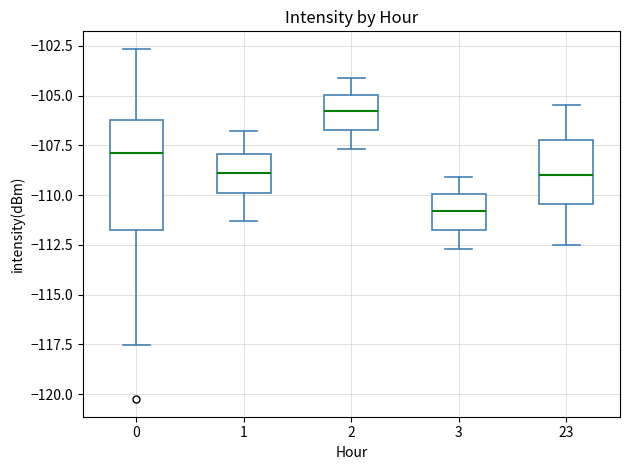

Where does the upper whisker of the box at x = 3 end on the y-axis? The values are not printed on the chart, so give them approximately, as read against the axis.

-109.0